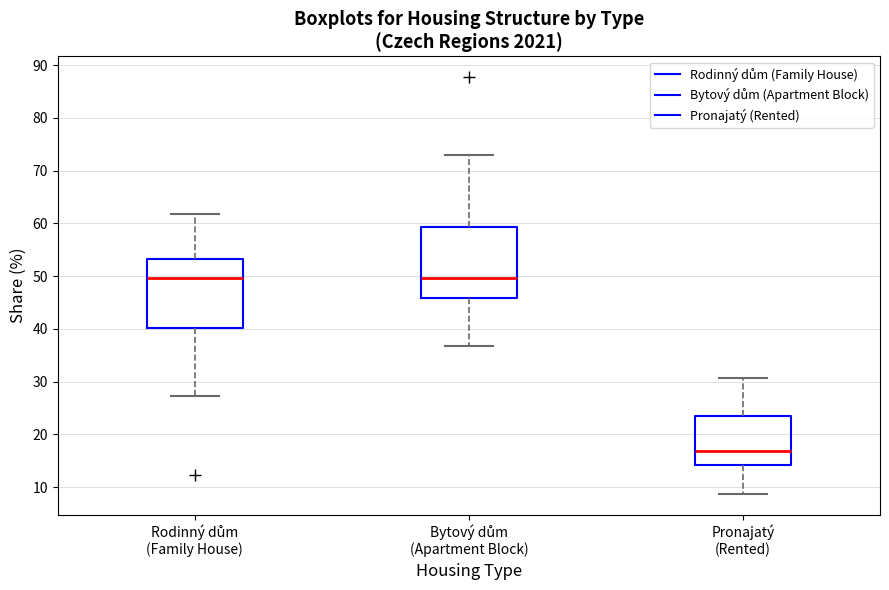

Reading left to right, read every box against the y-axis: the position of its median line, the range the box covers, and the ends of its whiskers. The values are not printed on the chart, so give them approximately, as read against the axis.

Rodinný dům (Family House): median 50, box 40 to 53, whiskers 27 to 62
Bytový dům (Apartment Block): median 50, box 46 to 59, whiskers 37 to 73
Pronajatý (Rented): median 17, box 14 to 23, whiskers 9 to 31